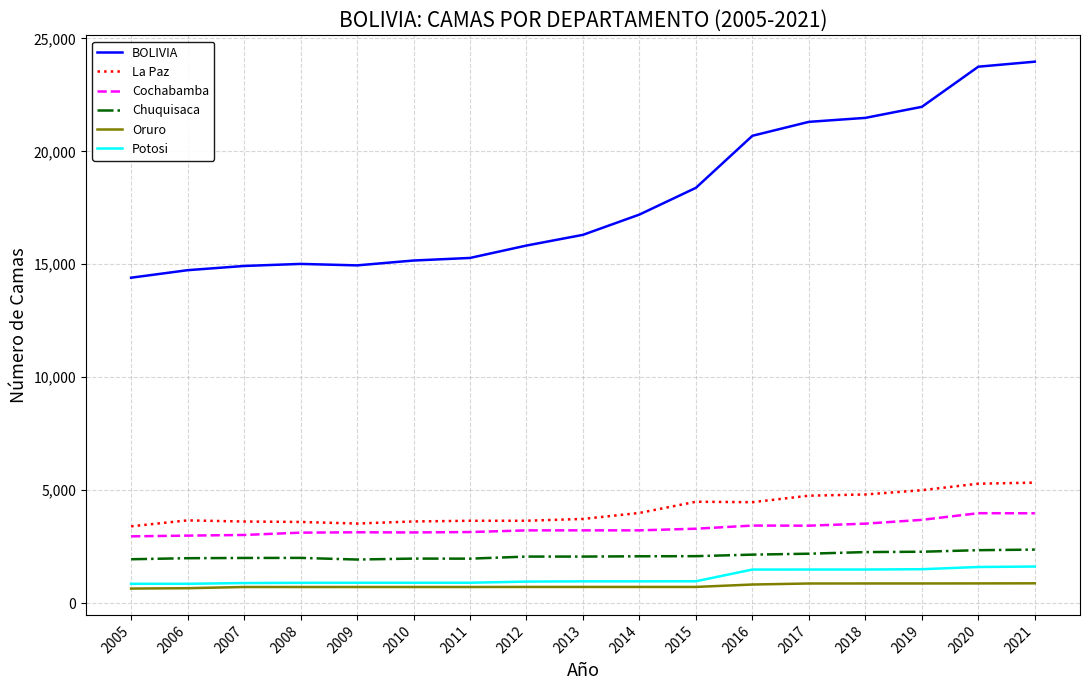

What is the total value across all series at 2014?

28150